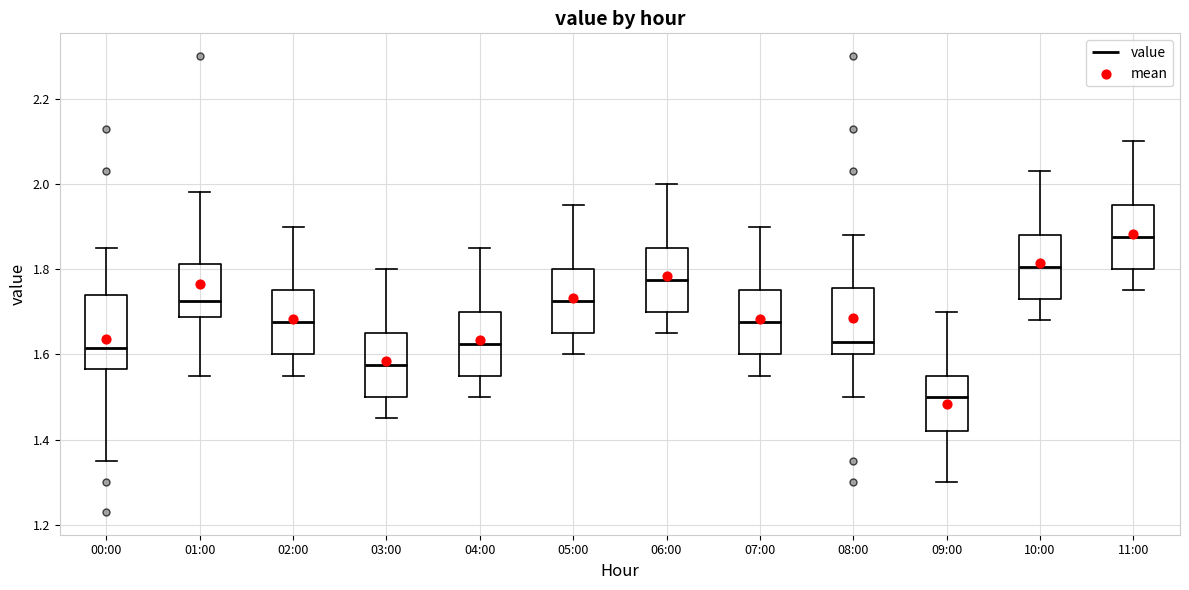

Which box's median line is the highest?

11:00